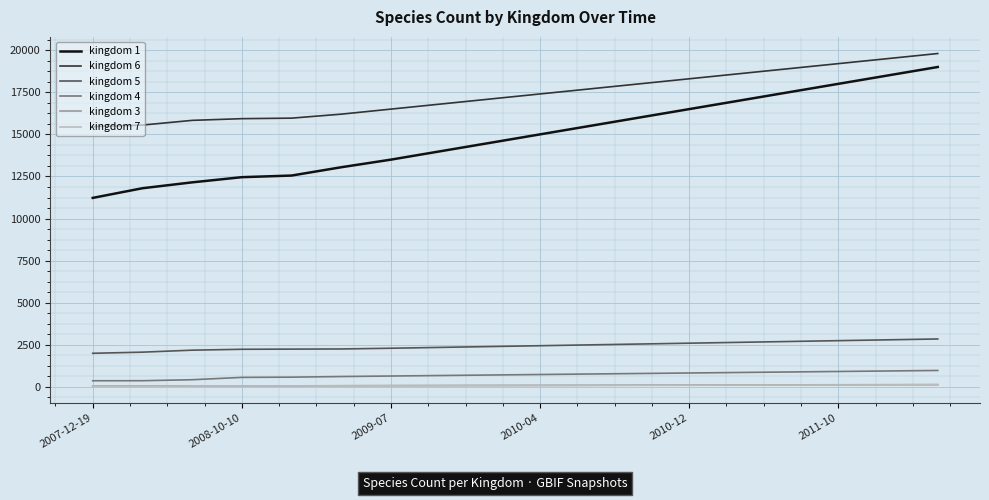

Which series has the widest spread of values?

kingdom 1